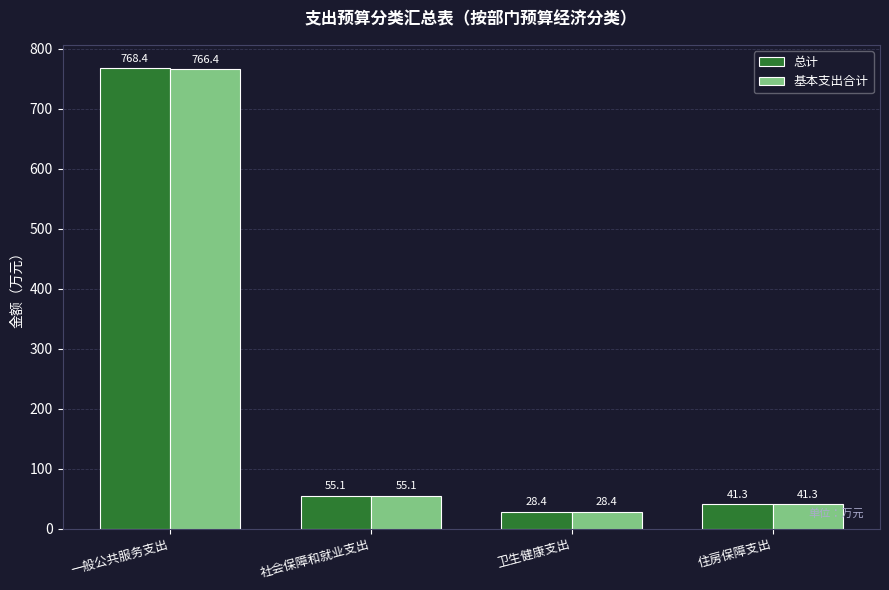

How many categories are shown in the chart?

4